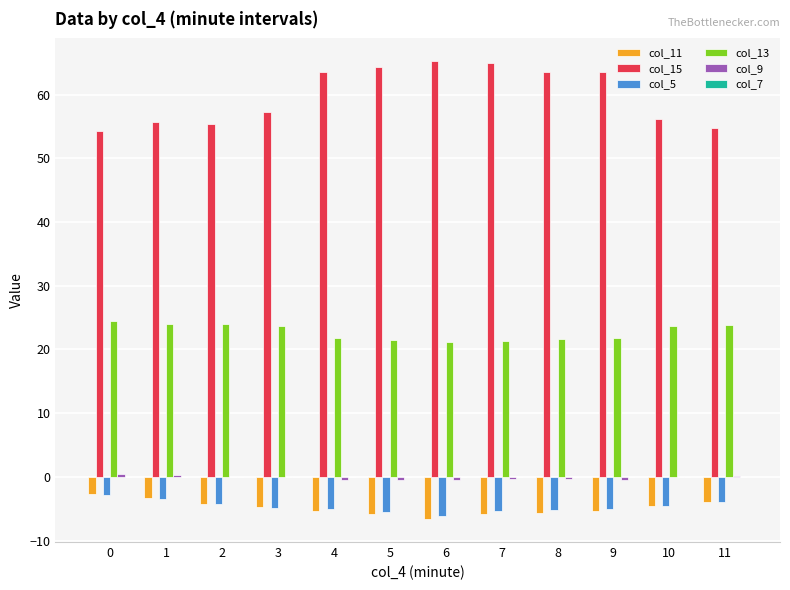

What is the spread (max minus min) of values at 6?

71.8